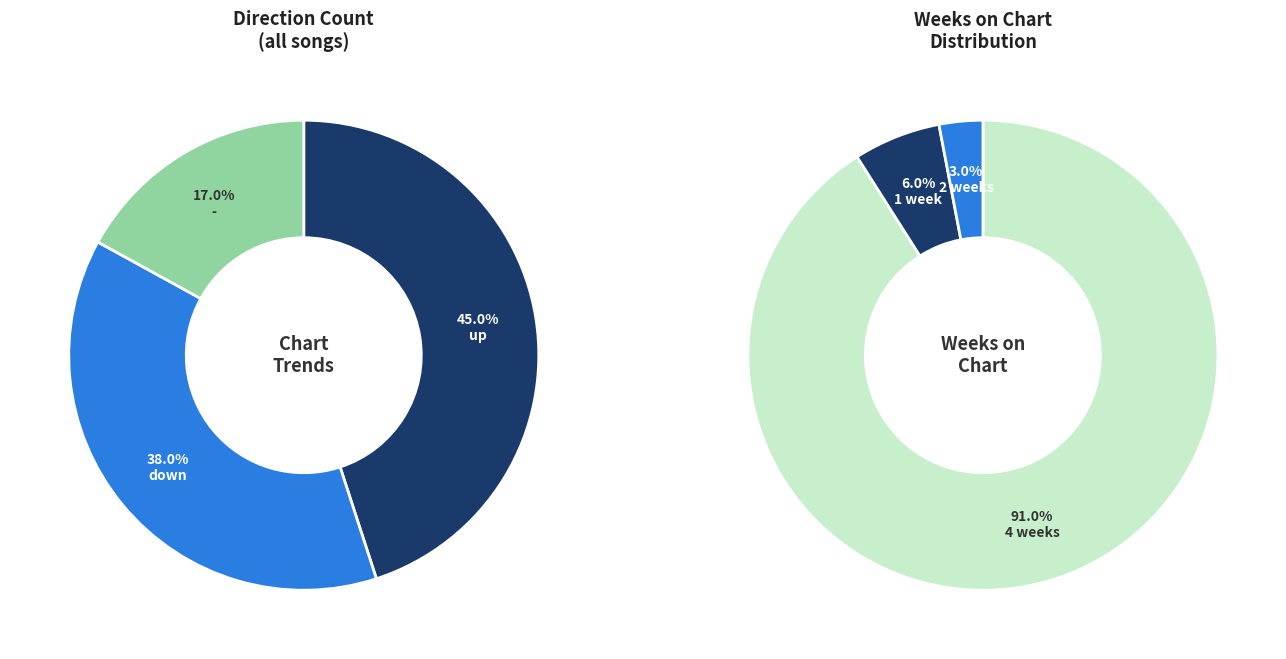

Is - the majority of the pie?

No